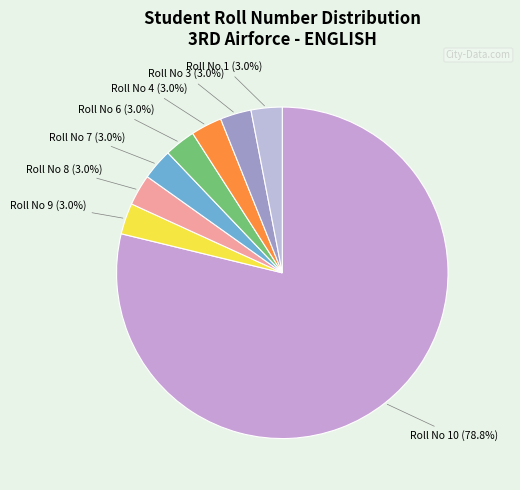

How many slices are in this pie chart?

8